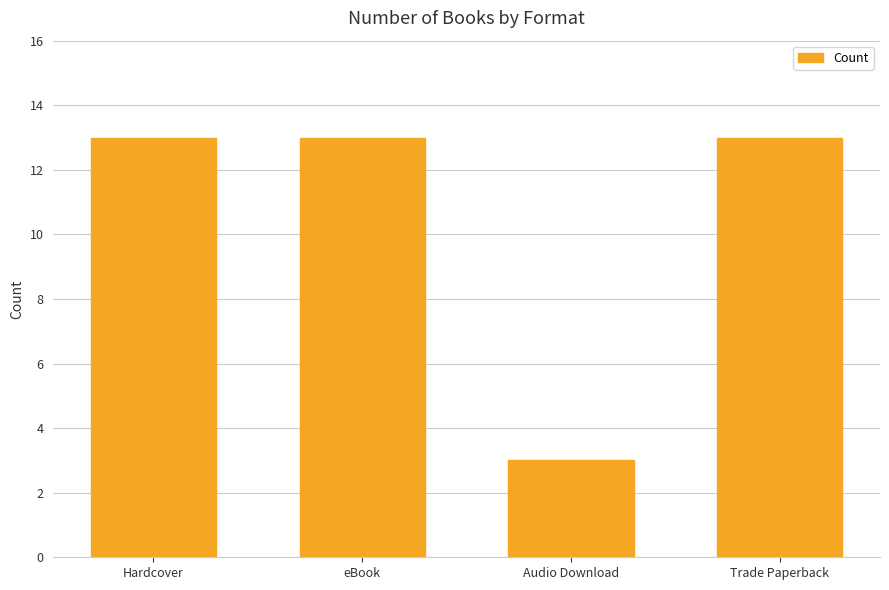

The value at eBook is 5. True or false?

False